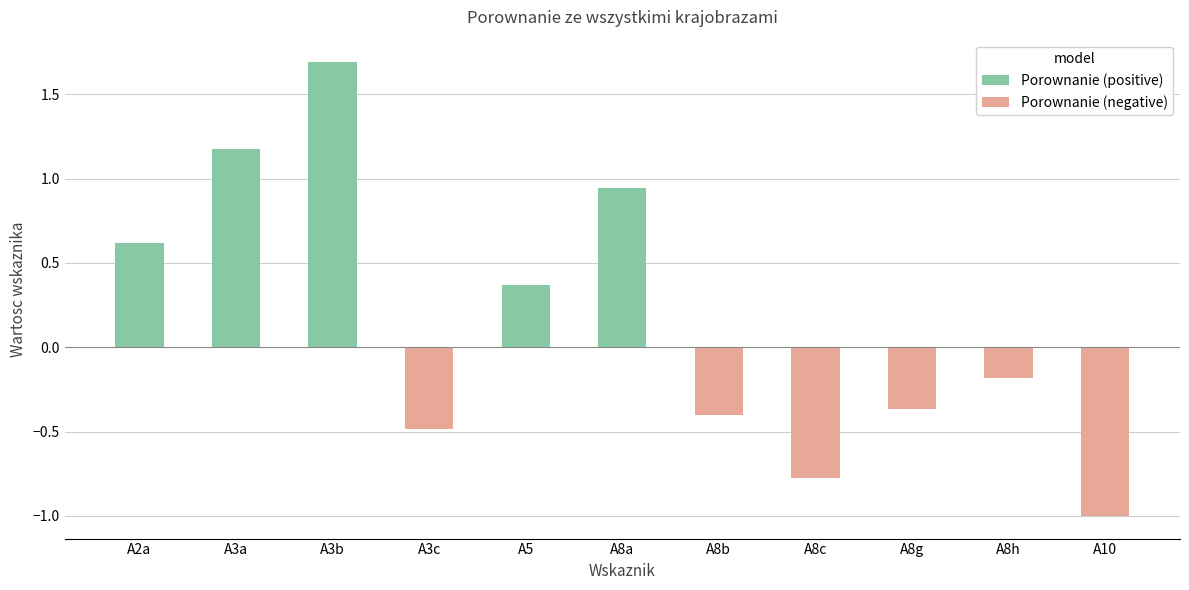

What is the label of the 2nd bar from the left?

A3a